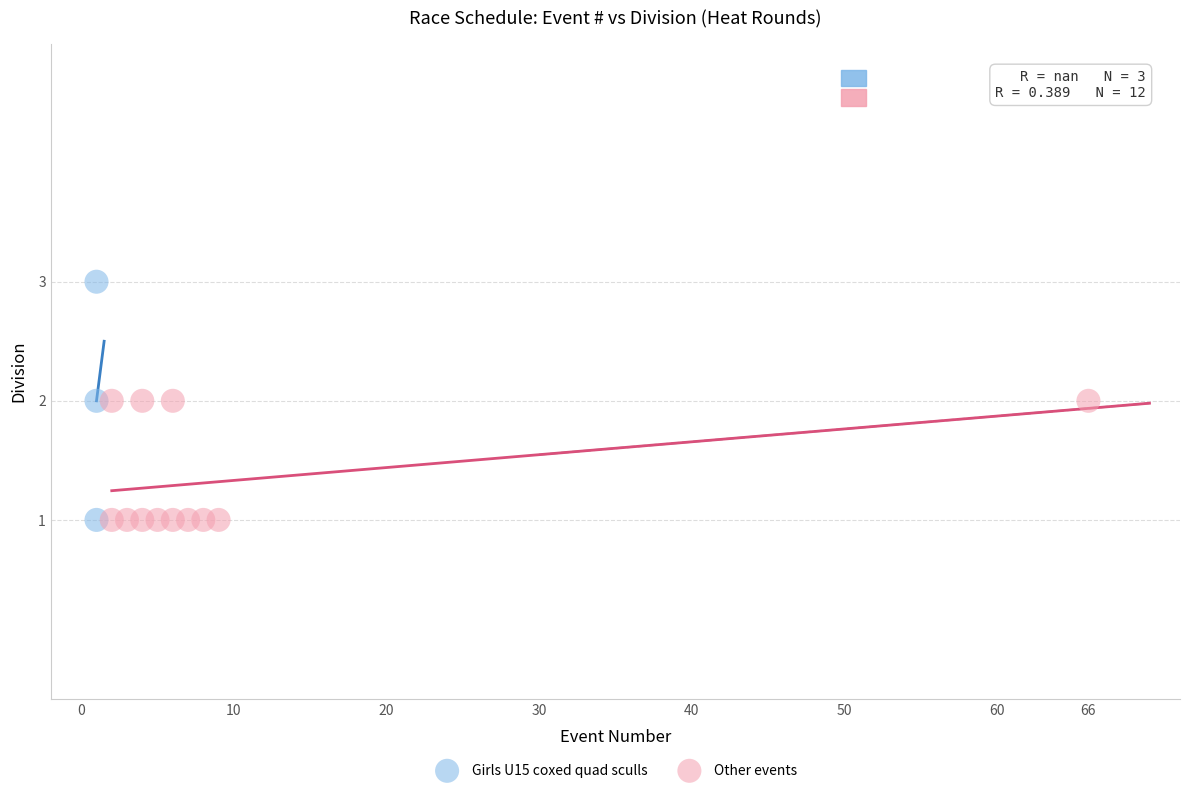

Which series has the widest spread of Y values?

Girls U15 coxed quad sculls